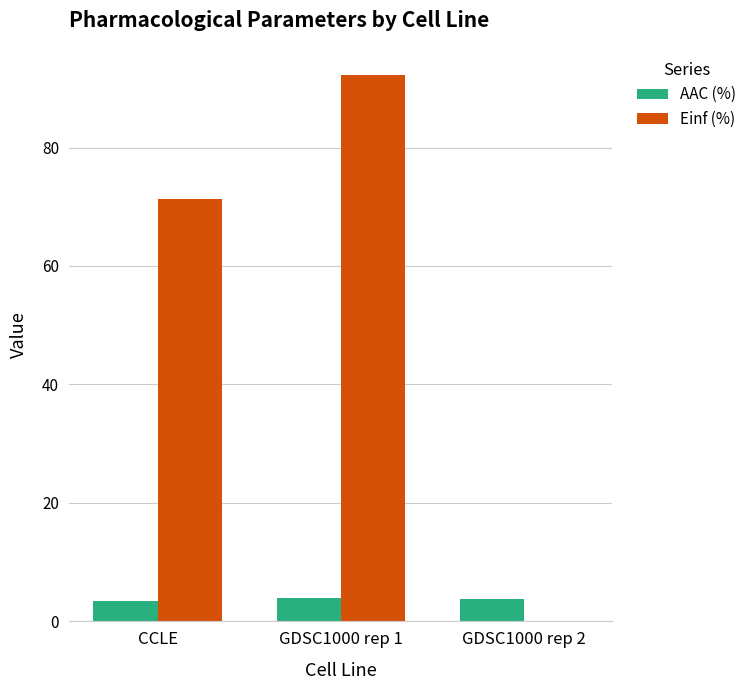

What is the sum of all Einf (%) values?

163.5